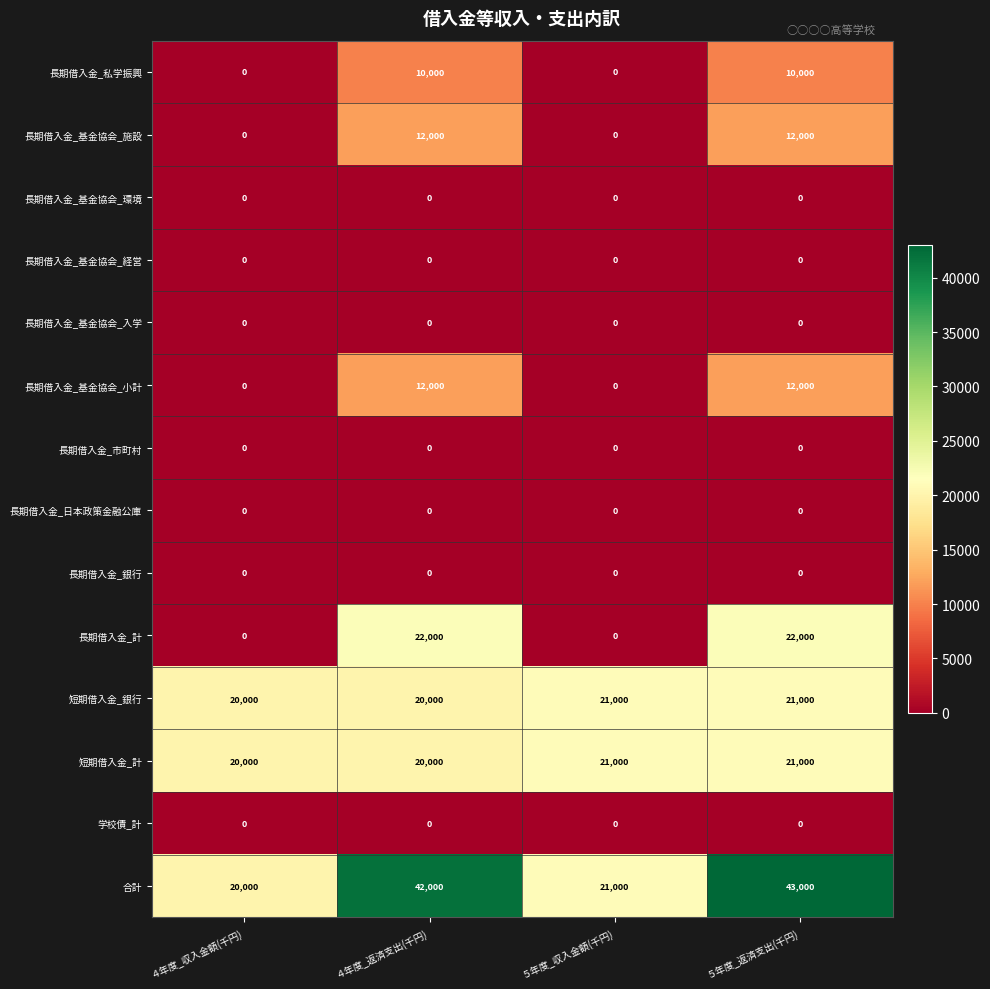

How many categories are shown in the chart?

4